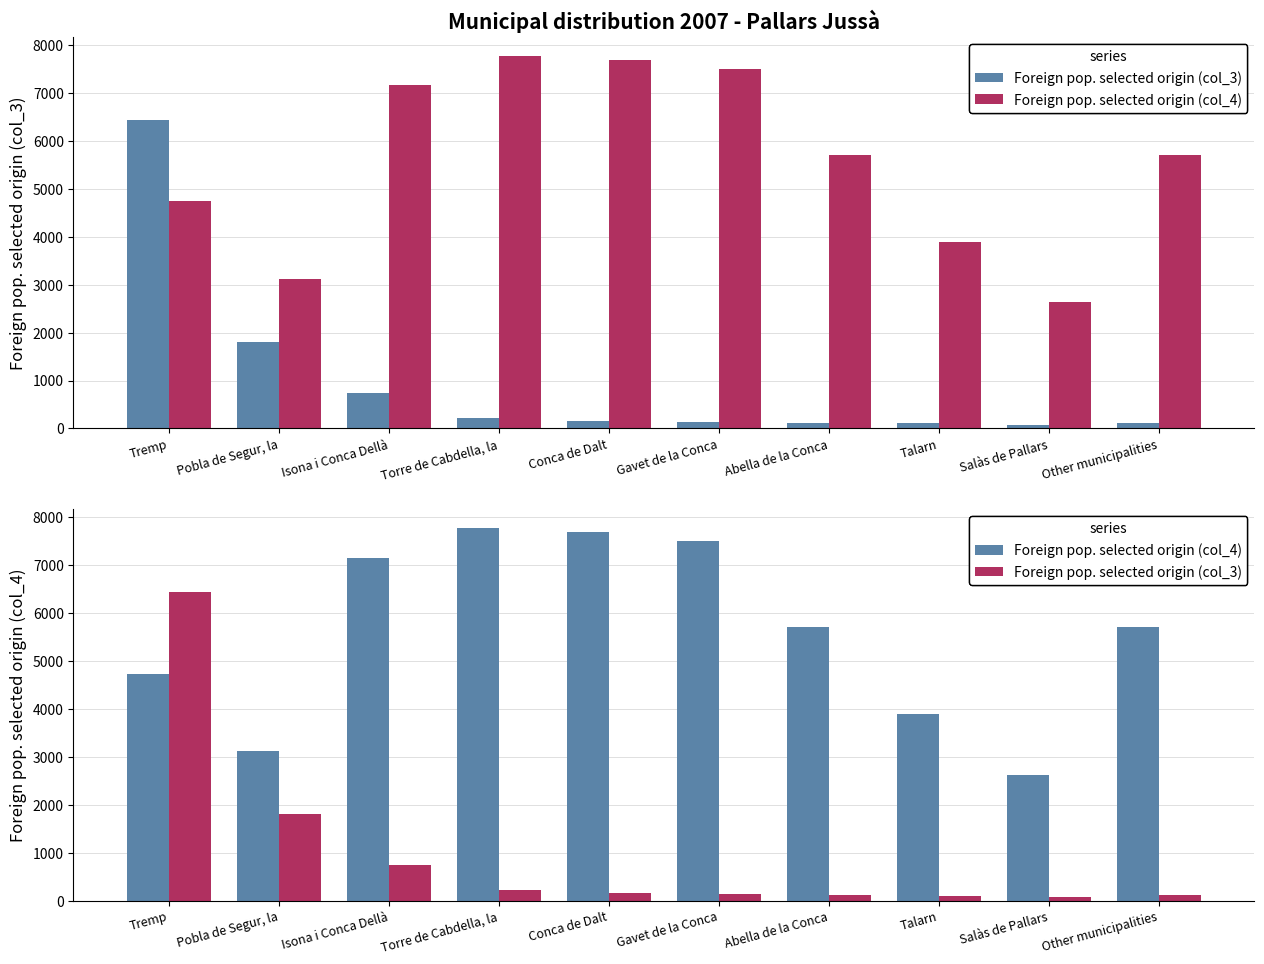

What is the difference between the second highest and second lowest values in the Foreign pop. selected origin (col_3) series?

1692